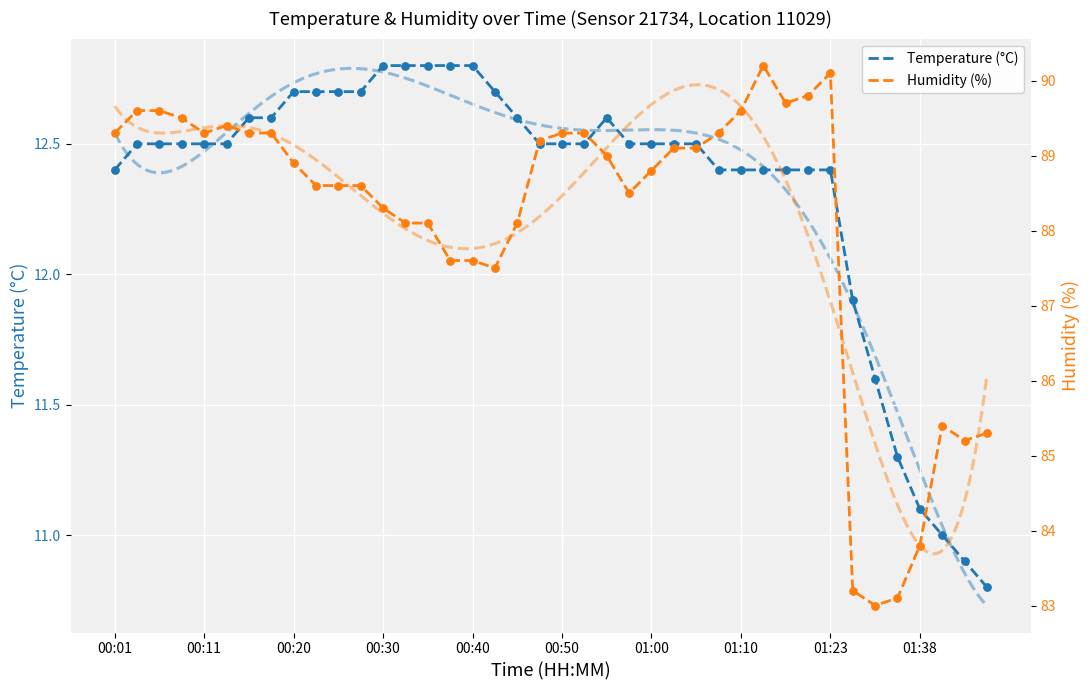

Is the value of Temperature (°C) at 00:11 greater than the value of Humidity (%) at 33?

No